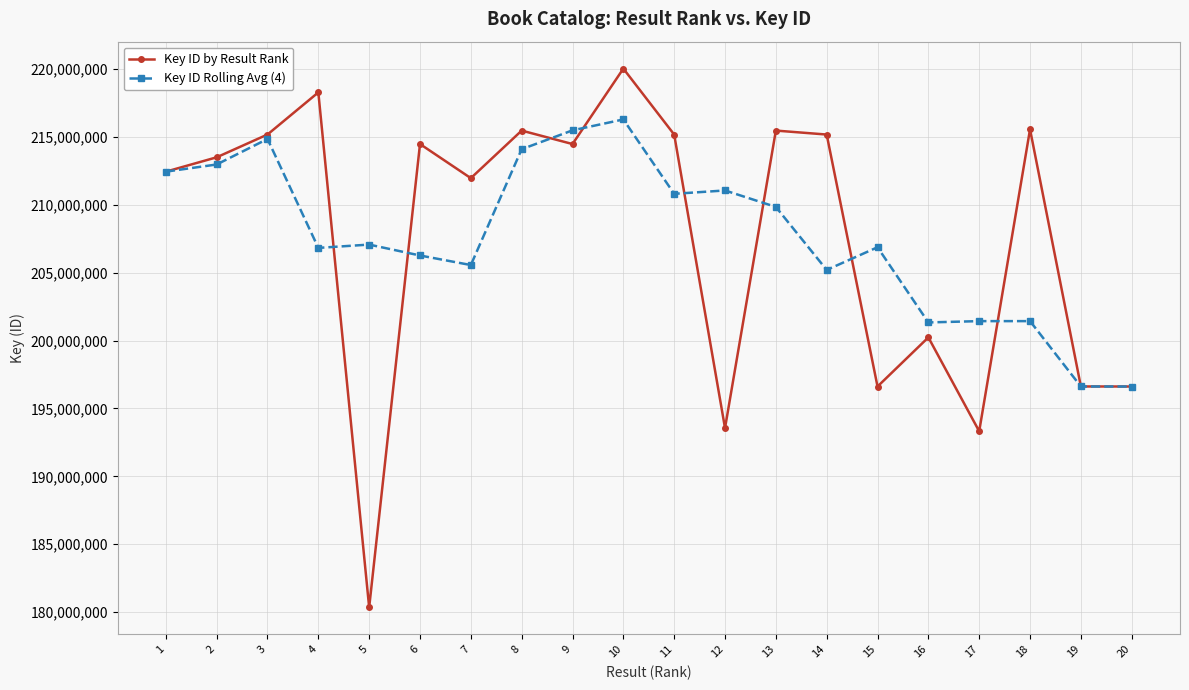

Rank the series by their maximum value, from lowest to highest.

Key ID Rolling Avg (4), Key ID by Result Rank